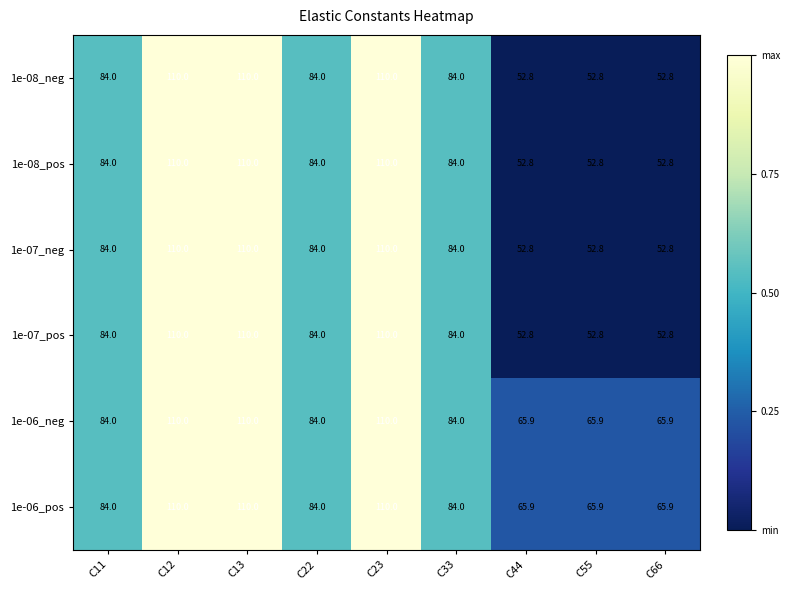

How many data points does each series have?

9